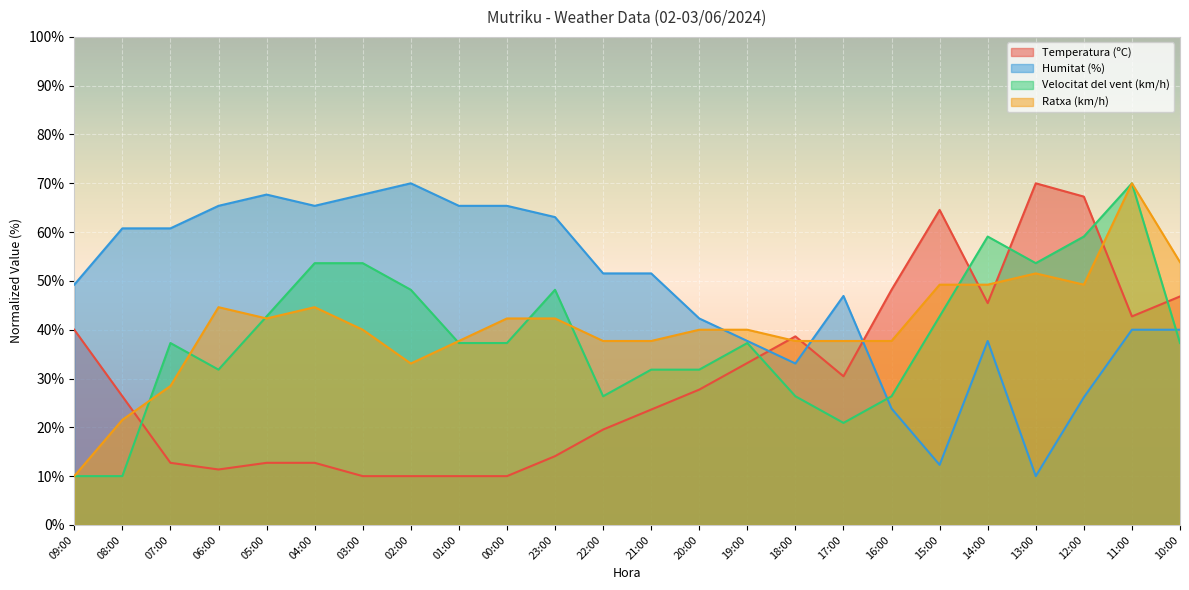

In Ratxa (km/h), how many points are higher than both neighbors (excluding endpoints)?

4